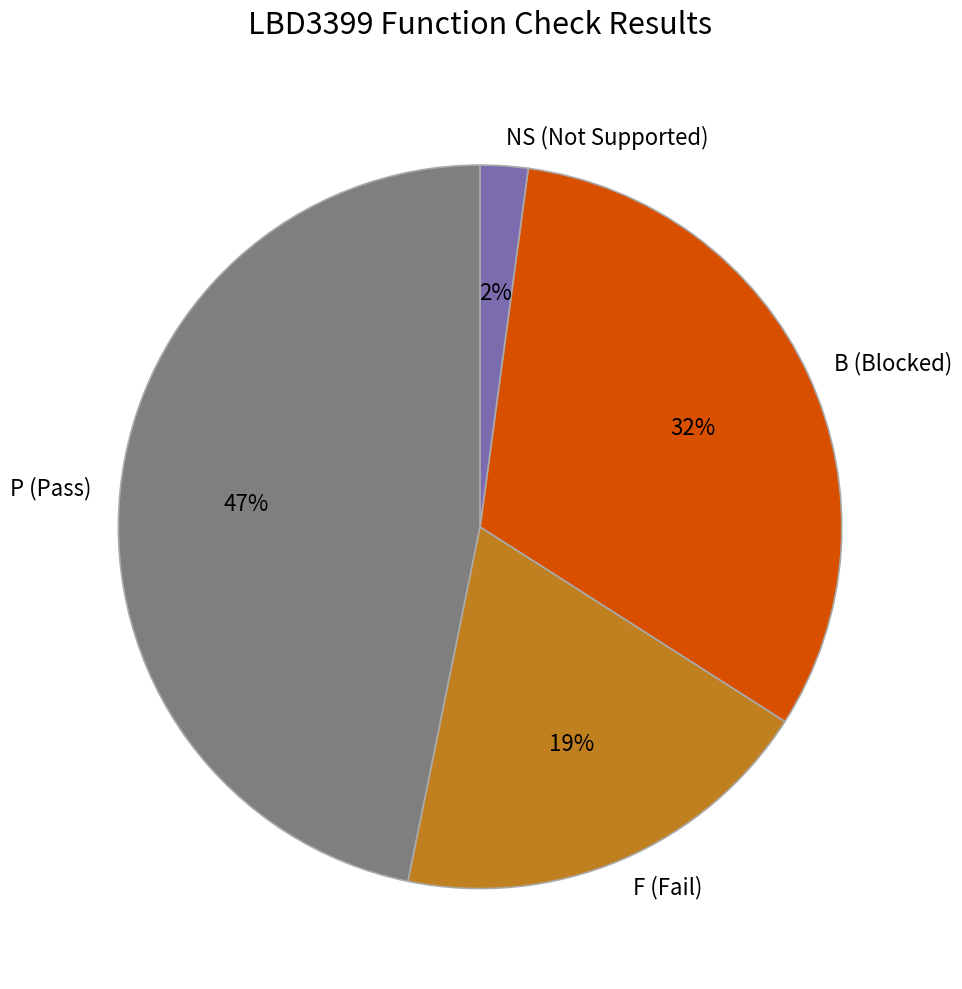

Rank the categories by value from lowest to highest.

NS, F, B, P